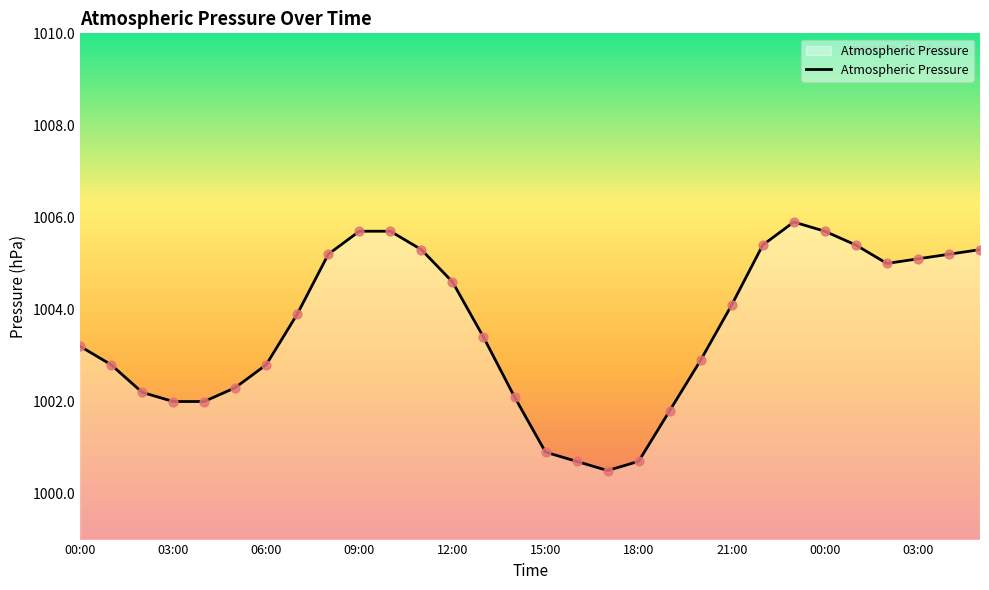

What is the difference between the maximum and minimum values?

5.4